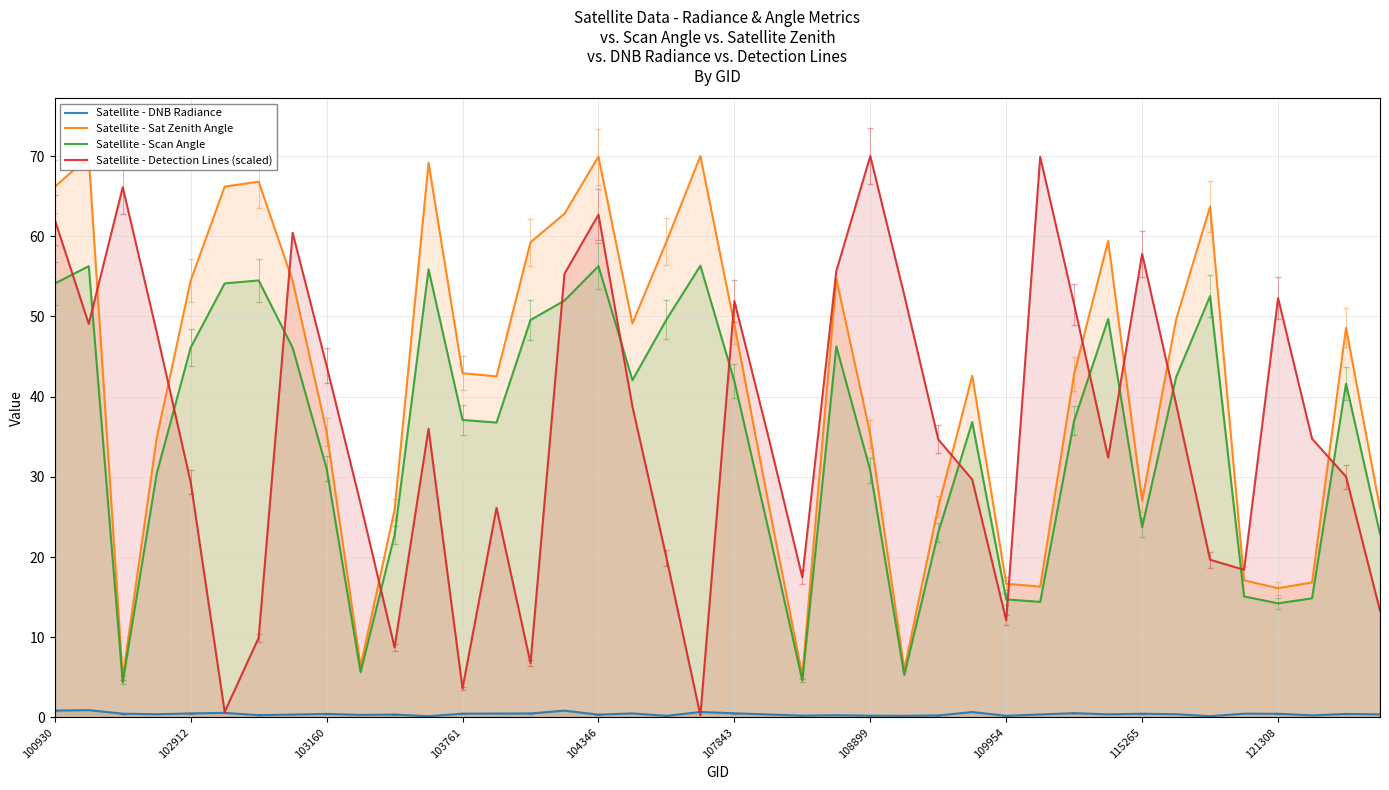

At which category does the chart reach its minimum across all series?

11